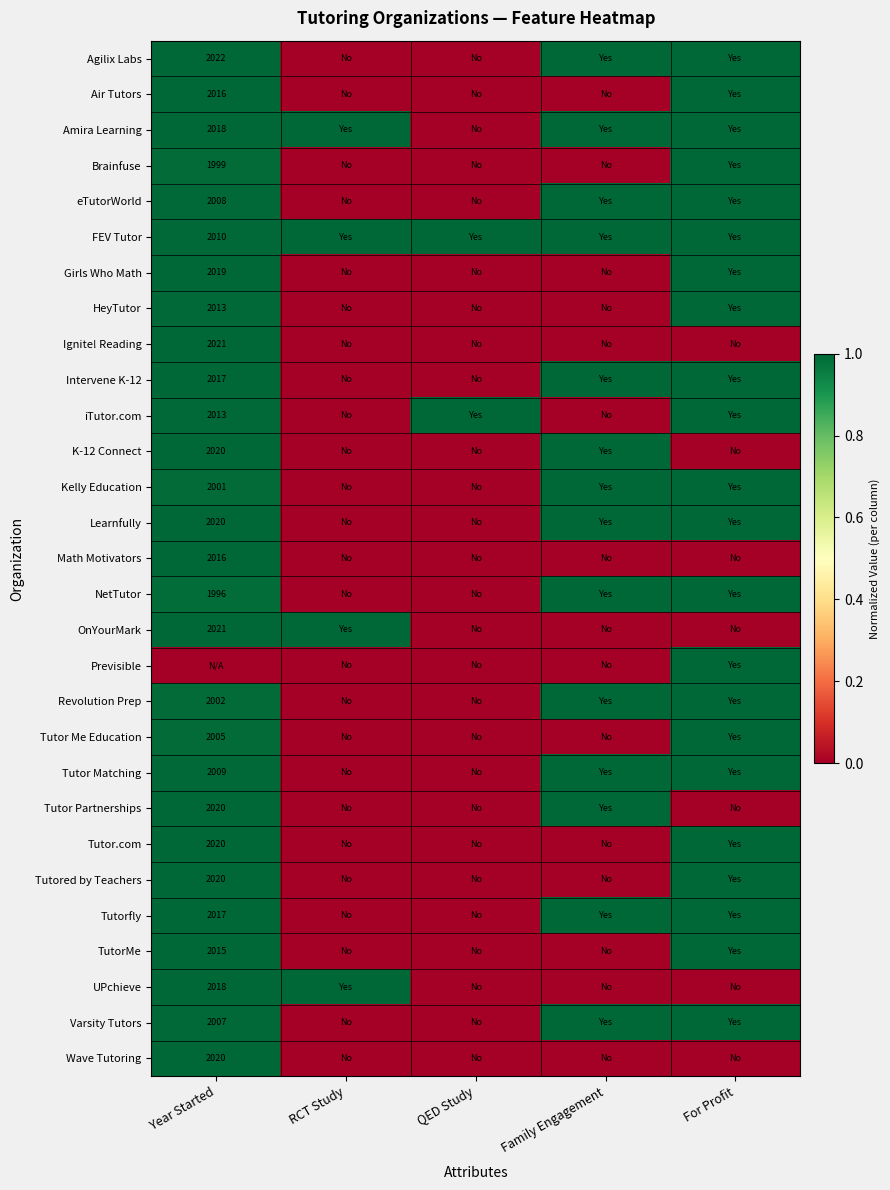

True or false: HeyTutor has a value of 2013 at Year Started.

True